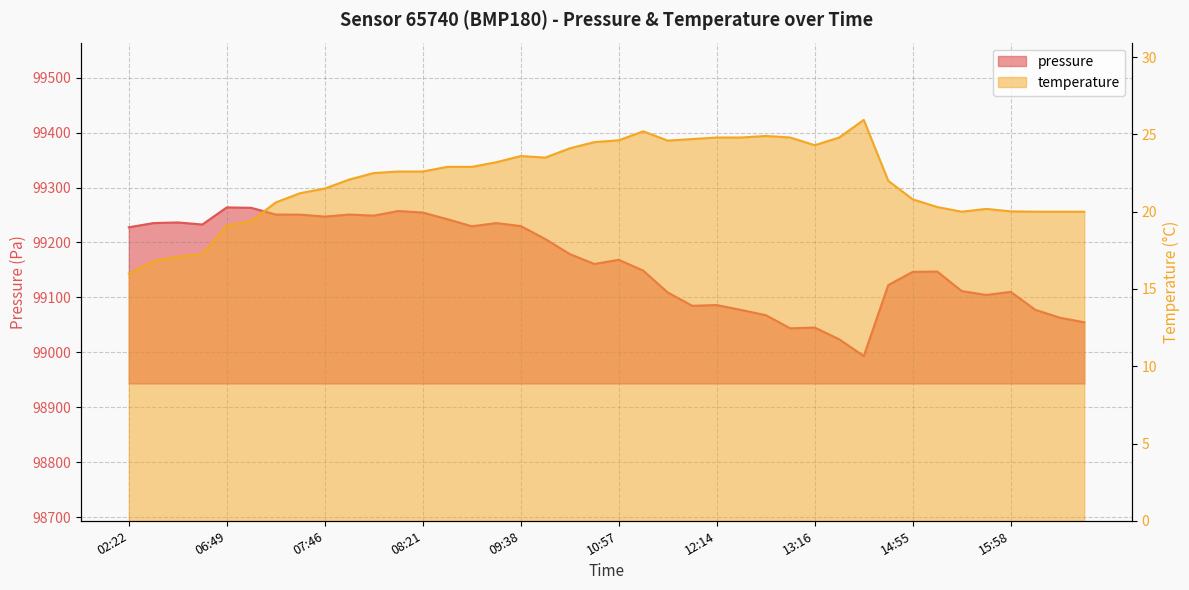

What is the difference between the second highest and minimum values in the pressure series?

269.8